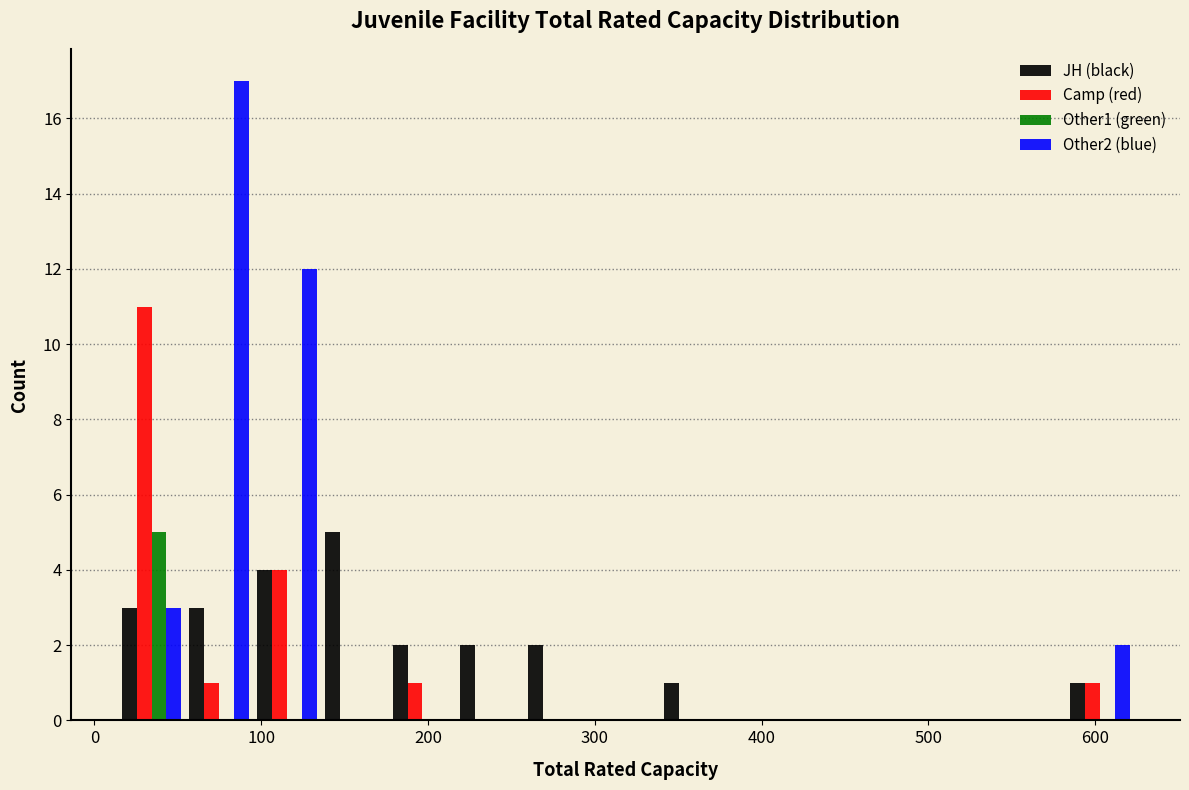

Reading left to right, list every range on the x-axis with the height of the bar of each series over it. Neither the bar edges nor the heights are printed on the chart, so give them approximately, as read against the axes.

10 to 50: JH (black)=3	Camp (red)=11	Other1 (green)=5	Other2 (blue)=3
50 to 100: JH (black)=3	Camp (red)=1	Other1 (green)=0	Other2 (blue)=17
100 to 140: JH (black)=4	Camp (red)=4	Other1 (green)=0	Other2 (blue)=12
140 to 180: JH (black)=5	Camp (red)=0	Other1 (green)=0	Other2 (blue)=0
180 to 220: JH (black)=2	Camp (red)=1	Other1 (green)=0	Other2 (blue)=0
220 to 260: JH (black)=2	Camp (red)=0	Other1 (green)=0	Other2 (blue)=0
260 to 300: JH (black)=2	Camp (red)=0	Other1 (green)=0	Other2 (blue)=0
300 to 340: JH (black)=0	Camp (red)=0	Other1 (green)=0	Other2 (blue)=0
340 to 380: JH (black)=1	Camp (red)=0	Other1 (green)=0	Other2 (blue)=0
380 to 420: JH (black)=0	Camp (red)=0	Other1 (green)=0	Other2 (blue)=0
420 to 460: JH (black)=0	Camp (red)=0	Other1 (green)=0	Other2 (blue)=0
460 to 500: JH (black)=0	Camp (red)=0	Other1 (green)=0	Other2 (blue)=0
500 to 540: JH (black)=0	Camp (red)=0	Other1 (green)=0	Other2 (blue)=0
540 to 580: JH (black)=0	Camp (red)=0	Other1 (green)=0	Other2 (blue)=0
580 to 620: JH (black)=1	Camp (red)=1	Other1 (green)=0	Other2 (blue)=2